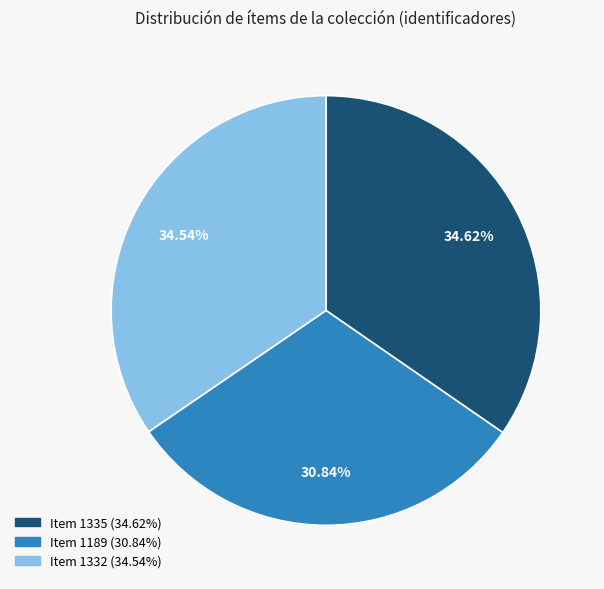

What is the ratio of the value at Item 1332 to the value at Item 1189?

1.1